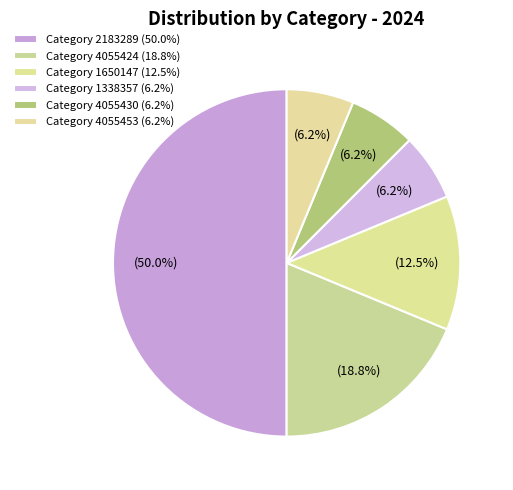

How many segments does this pie chart have?

6